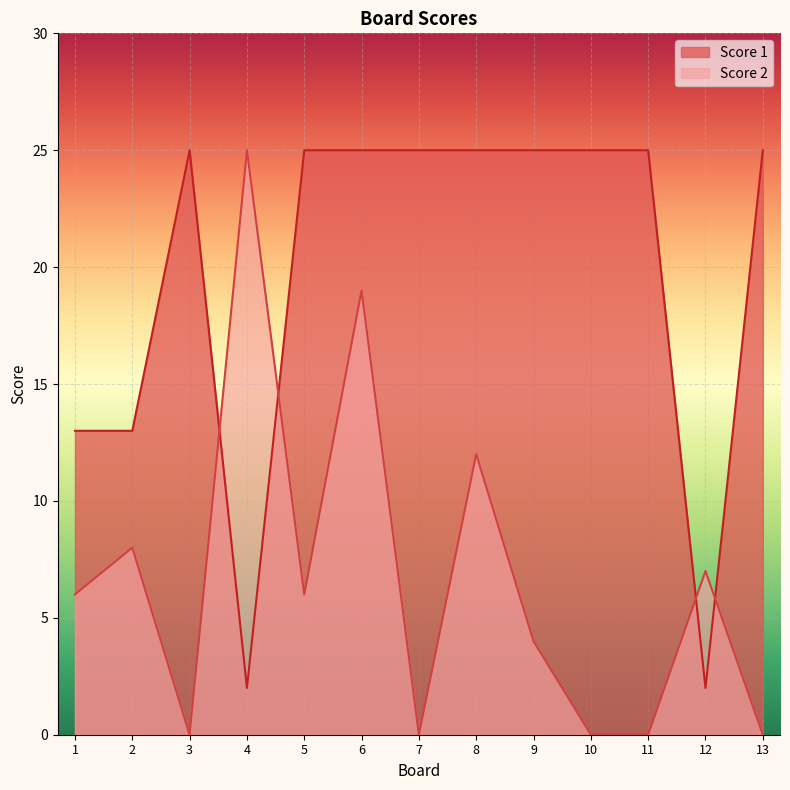

How many lines are shown in the chart?

2